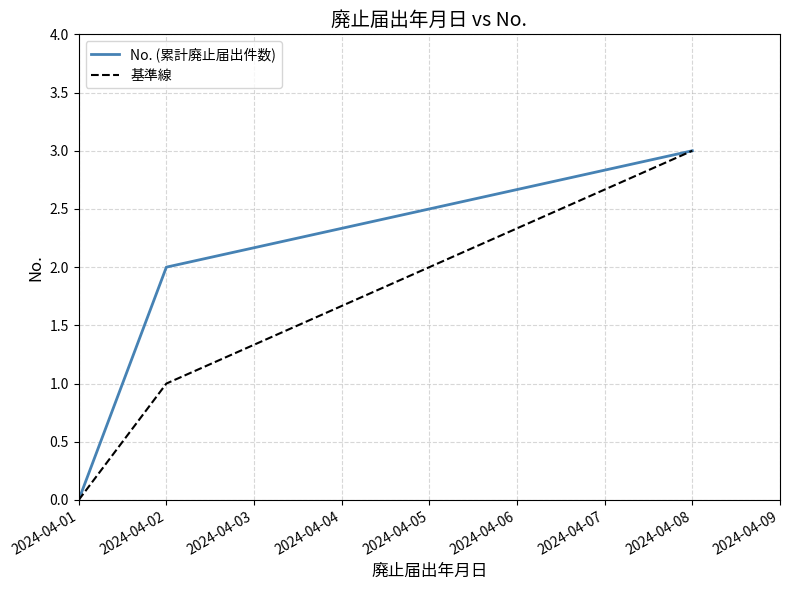

At which label does No. (累計廃止届出件数) reach its minimum?

2024-04-01